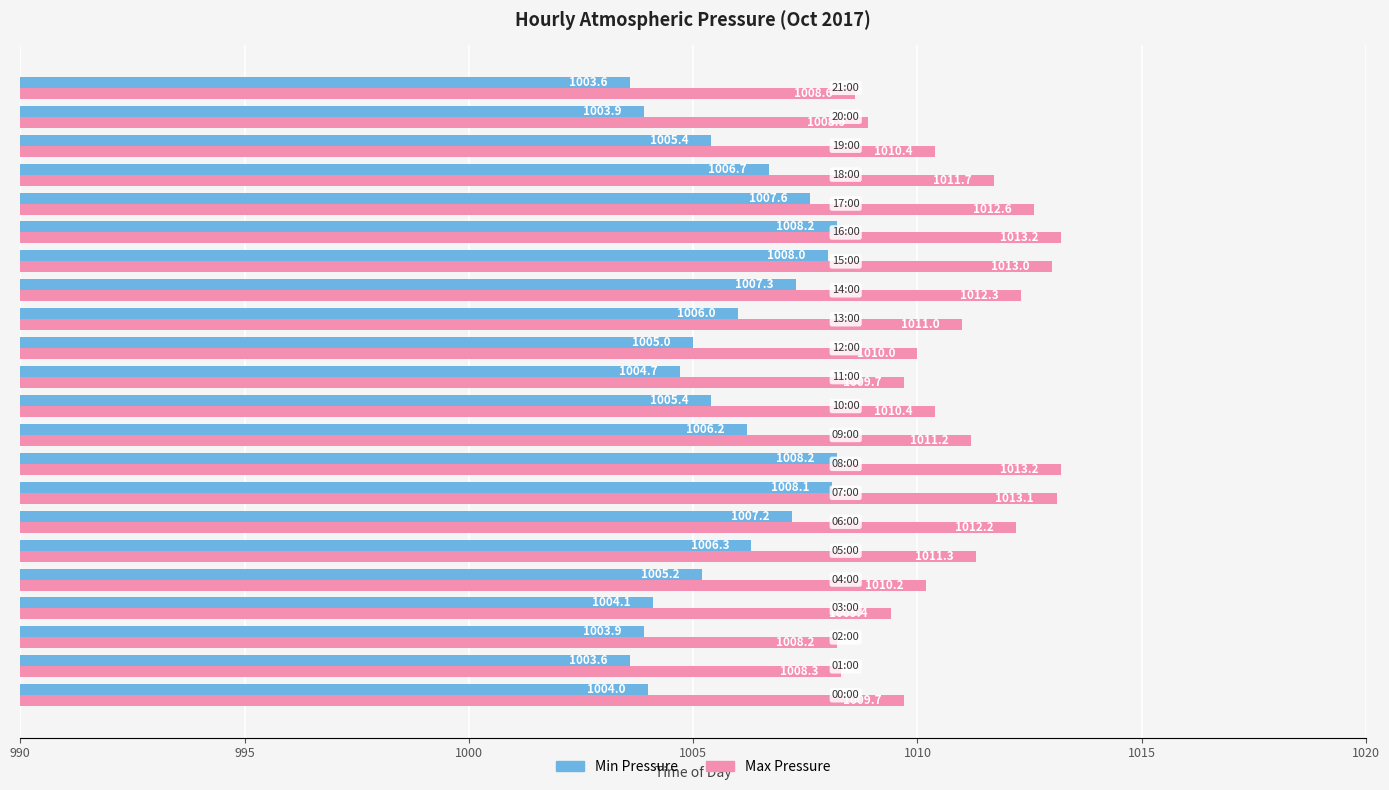

Rank the series by their average value, from highest to lowest.

Max Pressure, Min Pressure